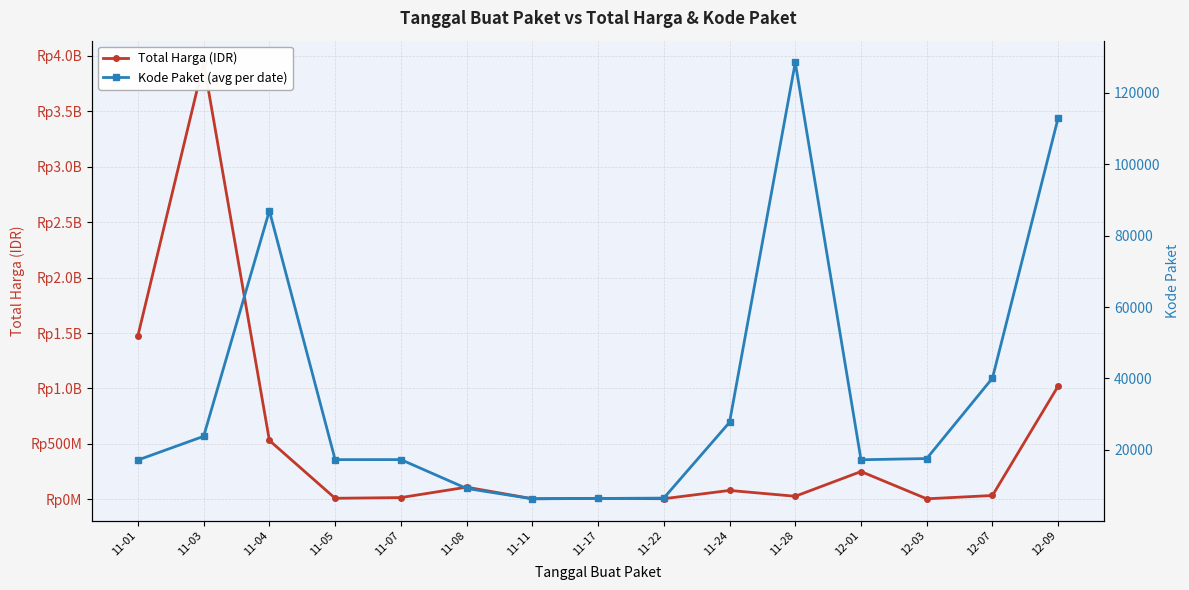

Which label corresponds to the largest value in the chart?

11-03